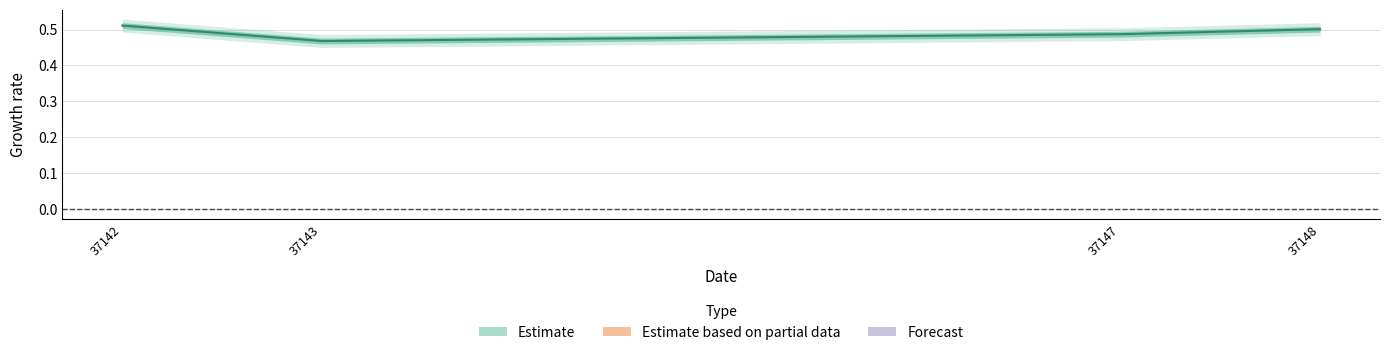

Rank the categories by value from highest to lowest.

37142, 37148, 37147, 37143